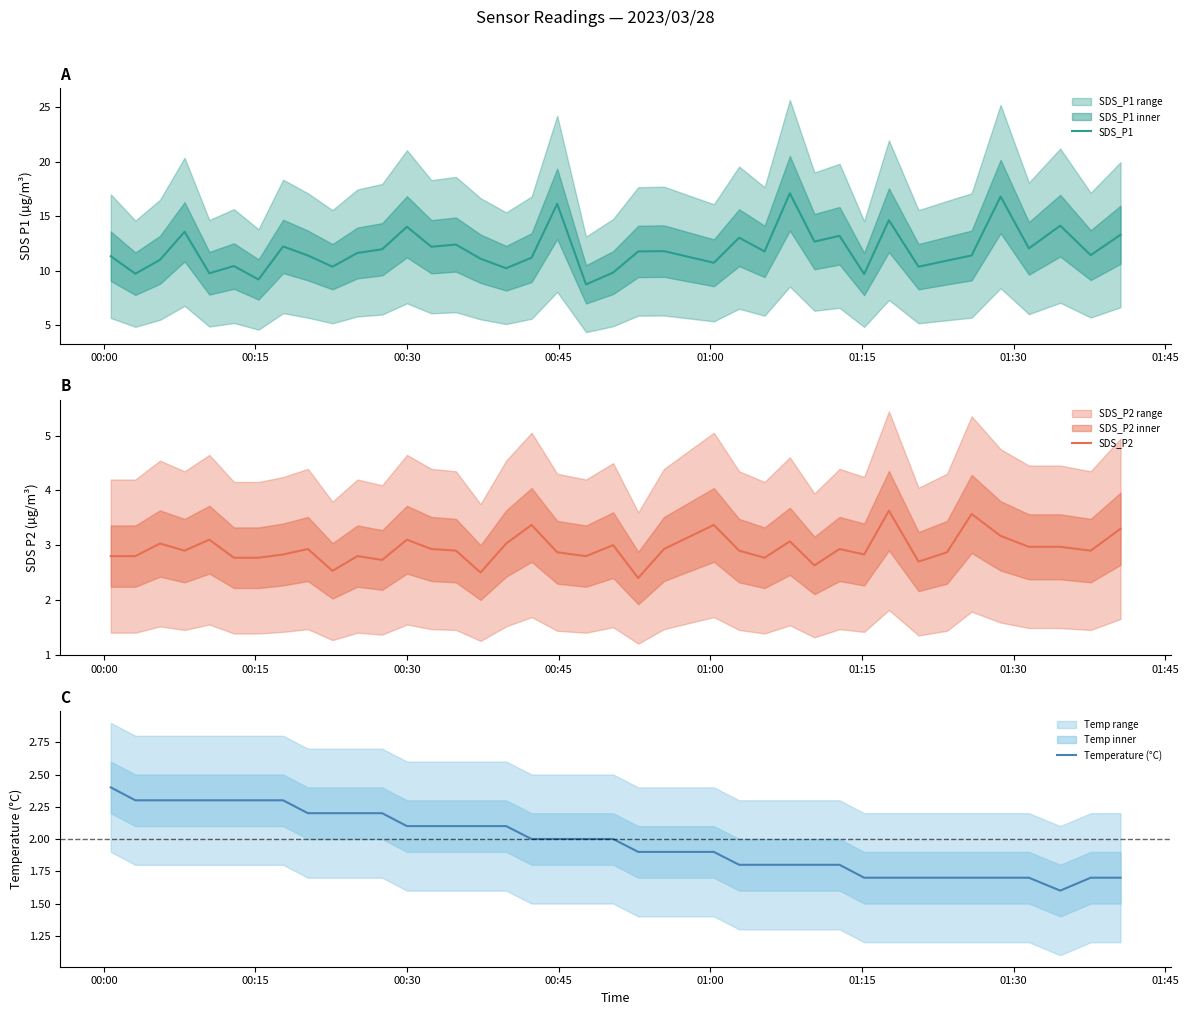

Is the value of Temperature (°C) at 01:00 greater than the value of SDS_P2 at 30?

No